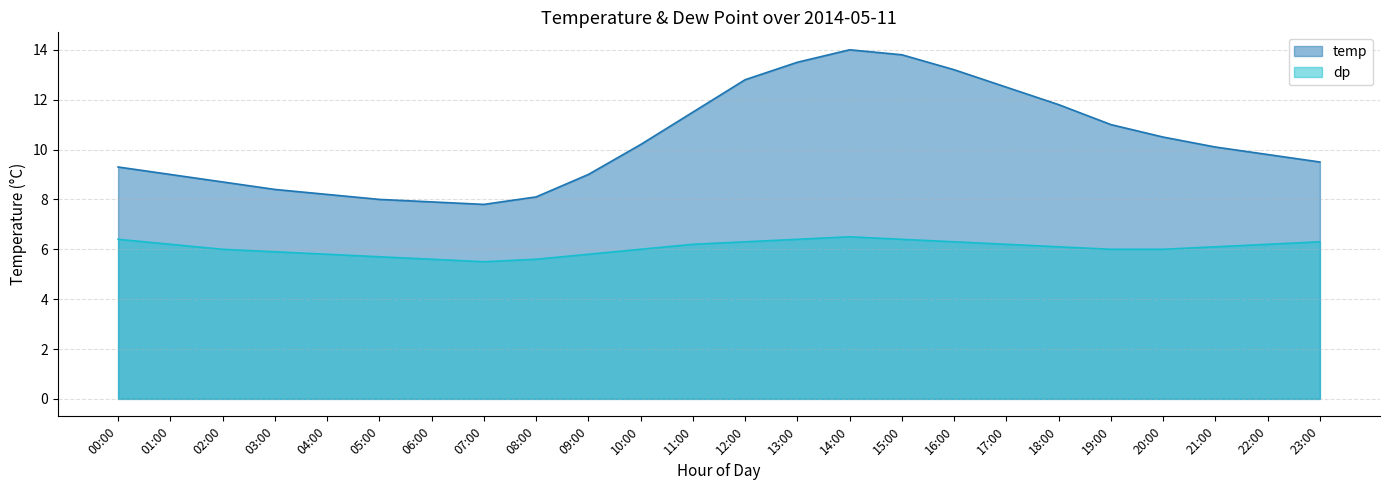

What position from the right is 09:00?

15